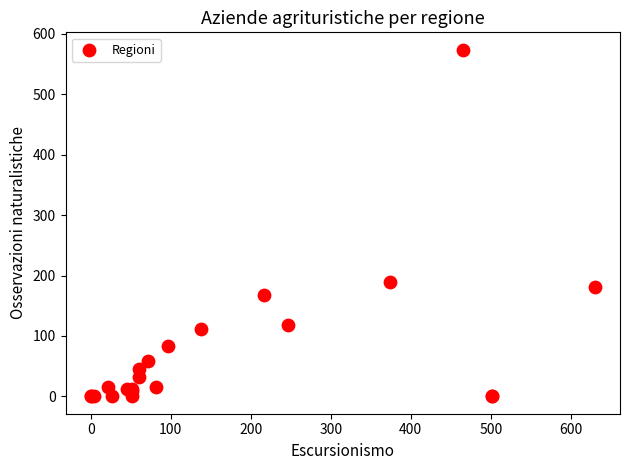

What Y value in the scatter plot is closest to 287?

189